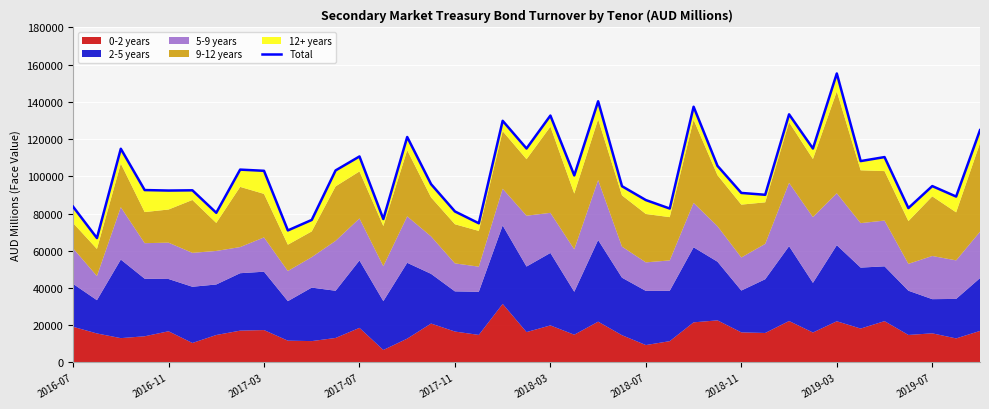

How many values are below 95823?

19